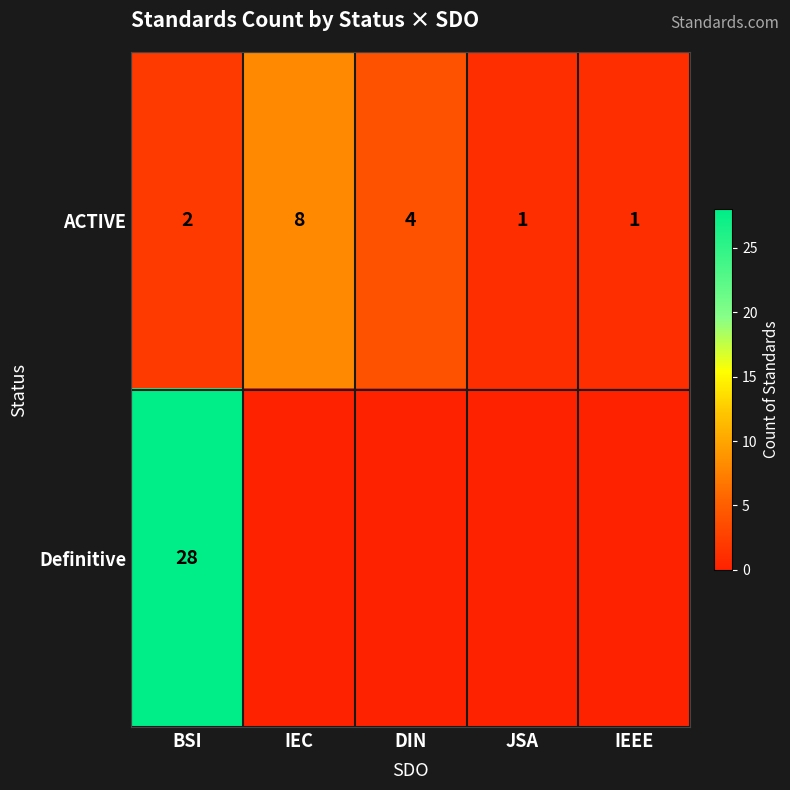

What is the difference between the second highest and minimum values in the ACTIVE series?

3